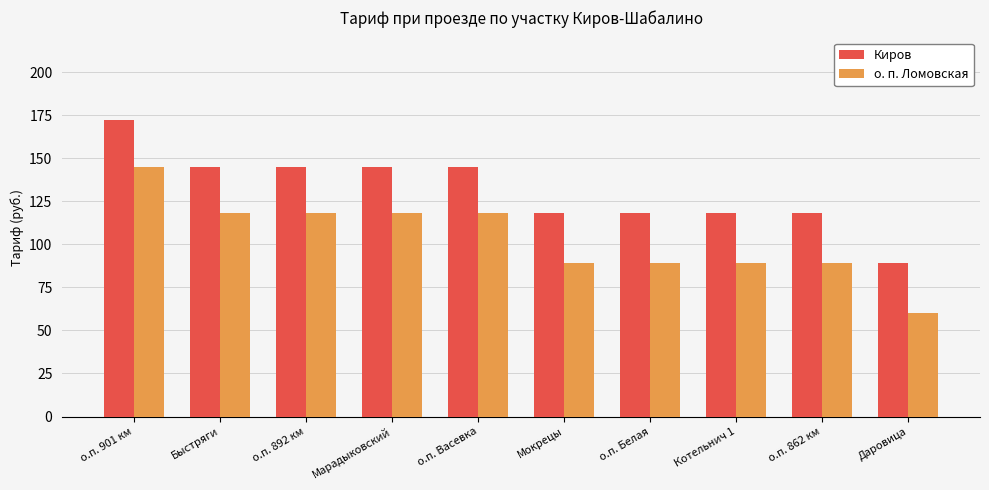

Rank the series at о.п. Васевка from highest to lowest value.

Киров, о. п. Ломовская